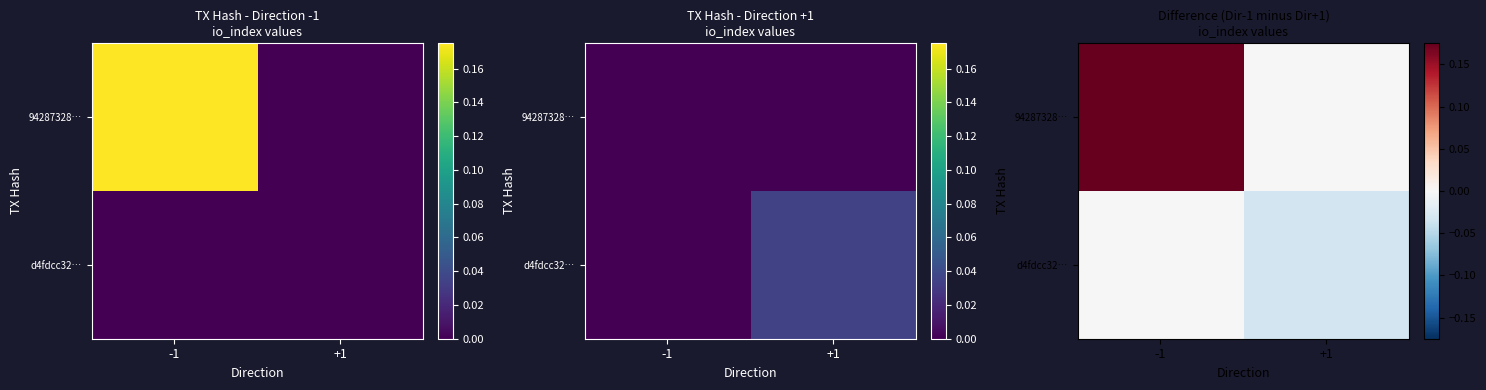

Which label corresponds to the smallest value in the chart?

+1